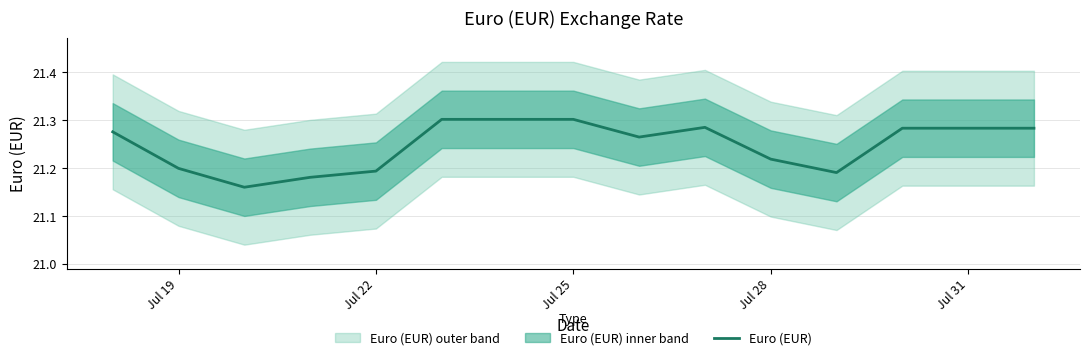

What is the minimum value shown in the chart?

21.2